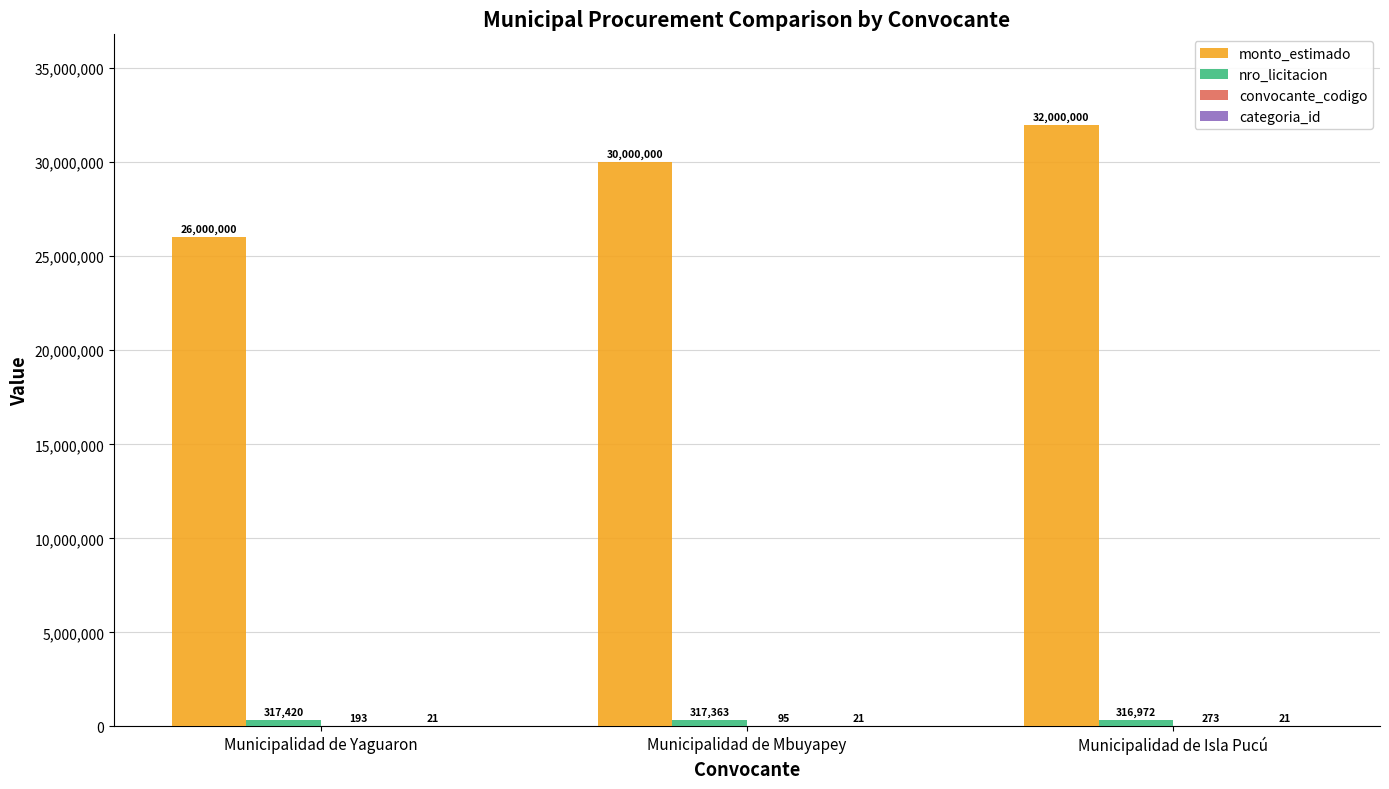

Between Municipalidad de Yaguaron and Municipalidad de Mbuyapey, which series saw the biggest shift?

monto_estimado